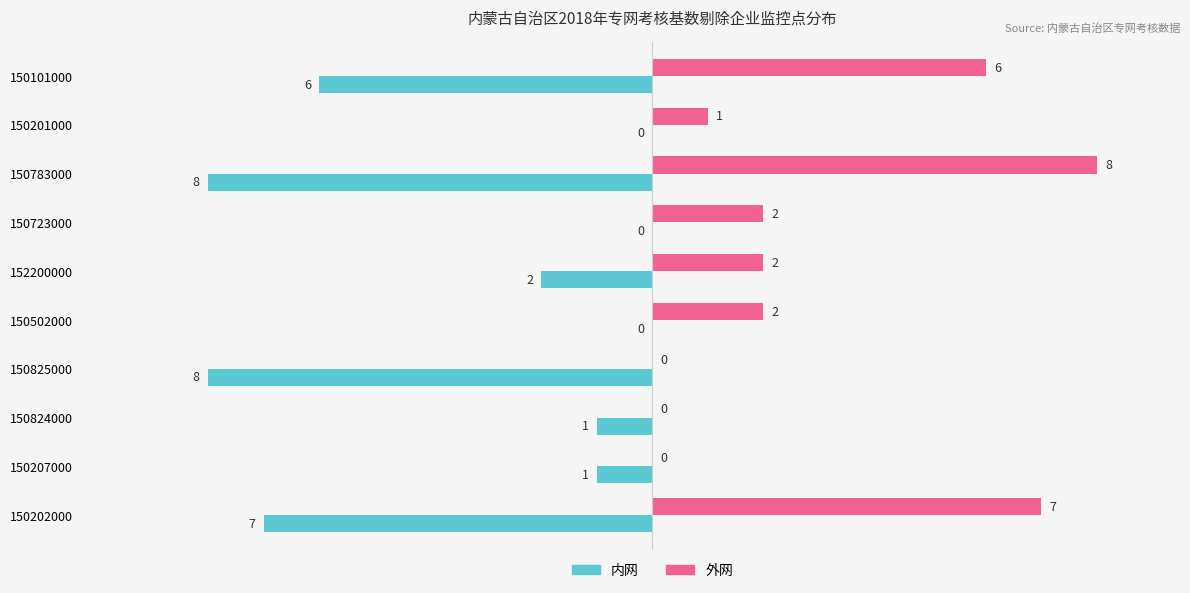

What is the sum of the 外网 values at 150207000 and 150202000?

7